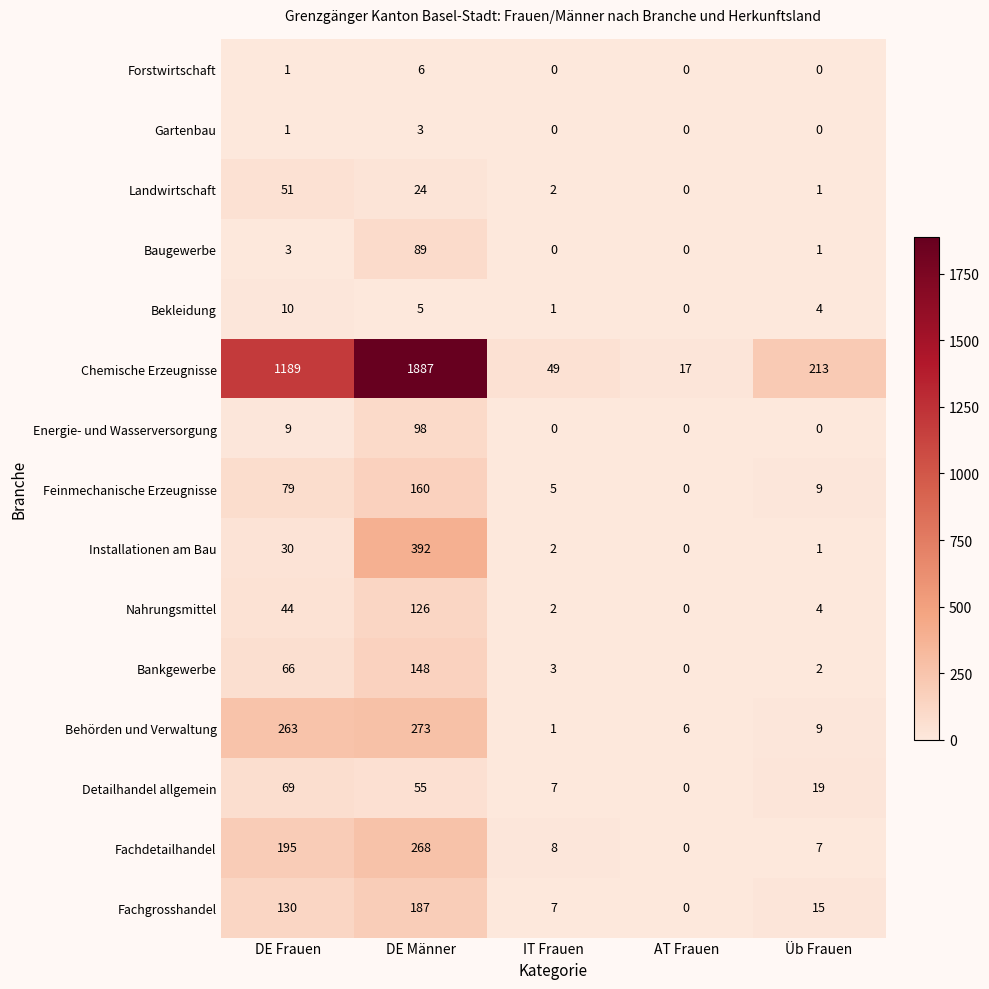

What is the total value across all series at AT Frauen?

23